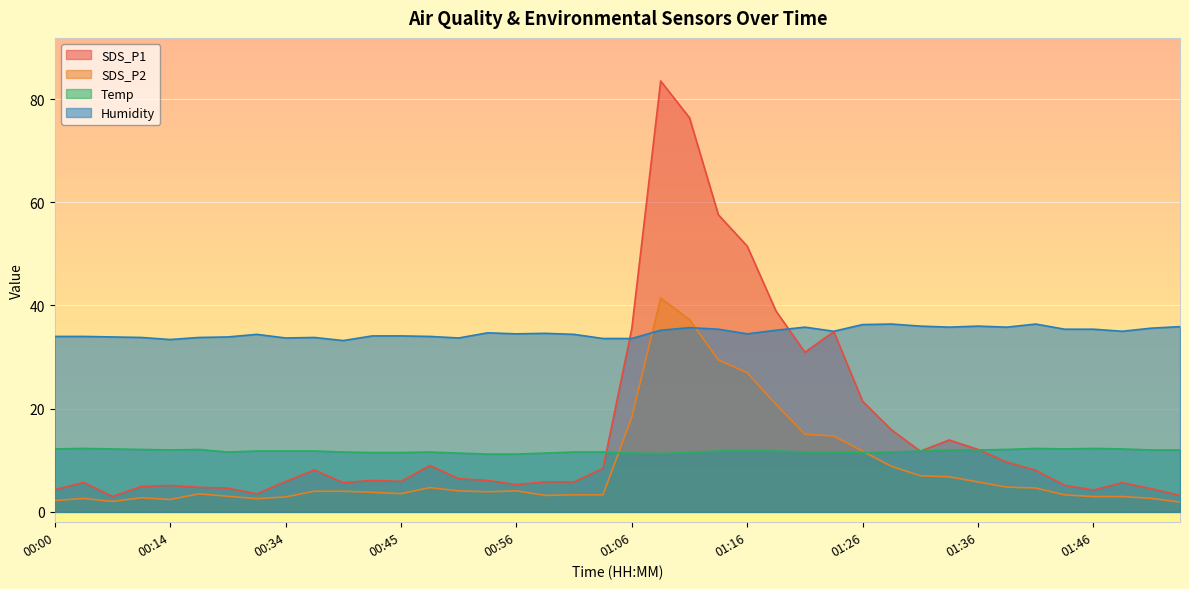

Reading left to right, transcribe all the data shown in this chart.

SDS_P1: 00:00=4.3	00:03=5.7	00:06=3.0	00:08=4.9	00:14=5.1	00:21=4.8	00:28=4.6	00:31=3.5	00:34=5.9	00:38=8.1	00:40=5.7	00:43=6.1	00:45=5.9	00:48=9.0	00:51=6.4	00:53=6.1	00:56=5.3	00:58=5.8	01:01=5.8	01:03=8.4	01:06=35.6	01:08=83.5	01:11=76.4	01:13=57.6	01:16=51.5	01:18=38.9	01:21=30.9	01:23=34.9	01:26=21.4	01:28=15.9	01:31=11.8	01:33=13.9	01:36=12.1	01:38=9.6	01:41=8.1	01:43=5.2	01:46=4.2	01:49=5.7	01:51=4.5	01:54=3.2
SDS_P2: 00:00=2.2	00:03=2.6	00:06=2.0	00:08=2.7	00:14=2.4	00:21=3.5	00:28=3.0	00:31=2.6	00:34=2.9	00:38=4.0	00:40=4.0	00:43=3.8	00:45=3.5	00:48=4.7	00:51=4.1	00:53=3.9	00:56=4.1	00:58=3.2	01:01=3.3	01:03=3.3	01:06=18.3	01:08=41.4	01:11=37.3	01:13=29.4	01:16=27.0	01:18=20.8	01:21=15.0	01:23=14.7	01:26=11.8	01:28=8.8	01:31=7.0	01:33=6.8	01:36=5.8	01:38=4.8	01:41=4.6	01:43=3.3	01:46=3.0	01:49=3.0	01:51=2.6	01:54=1.9
Temp: 00:00=12.2	00:03=12.3	00:06=12.2	00:08=12.1	00:14=12.0	00:21=12.1	00:28=11.6	00:31=11.8	00:34=11.8	00:38=11.8	00:40=11.6	00:43=11.5	00:45=11.5	00:48=11.6	00:51=11.4	00:53=11.2	00:56=11.2	00:58=11.4	01:01=11.6	01:03=11.6	01:06=11.4	01:08=11.3	01:11=11.5	01:13=11.8	01:16=11.8	01:18=11.8	01:21=11.6	01:23=11.6	01:26=11.5	01:28=11.6	01:31=11.8	01:33=12.0	01:36=12.0	01:38=12.1	01:41=12.3	01:43=12.2	01:46=12.3	01:49=12.2	01:51=12.0	01:54=12.0
Humidity: 00:00=34.0	00:03=34.0	00:06=33.9	00:08=33.8	00:14=33.4	00:21=33.8	00:28=33.9	00:31=34.4	00:34=33.7	00:38=33.8	00:40=33.2	00:43=34.1	00:45=34.1	00:48=34.0	00:51=33.7	00:53=34.7	00:56=34.5	00:58=34.6	01:01=34.4	01:03=33.6	01:06=33.6	01:08=35.2	01:11=35.7	01:13=35.4	01:16=34.5	01:18=35.2	01:21=35.8	01:23=35.0	01:26=36.3	01:28=36.4	01:31=36.0	01:33=35.8	01:36=36.0	01:38=35.8	01:41=36.4	01:43=35.4	01:46=35.4	01:49=35.0	01:51=35.6	01:54=35.9